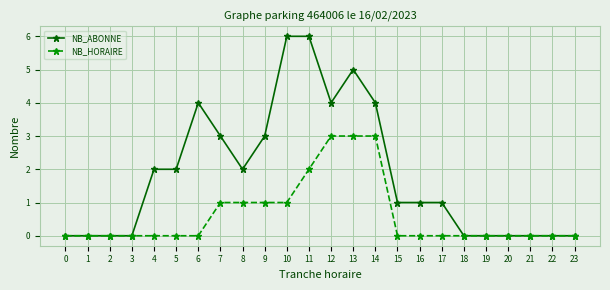

What are all the series names shown in the legend?

NB_ABONNE, NB_HORAIRE